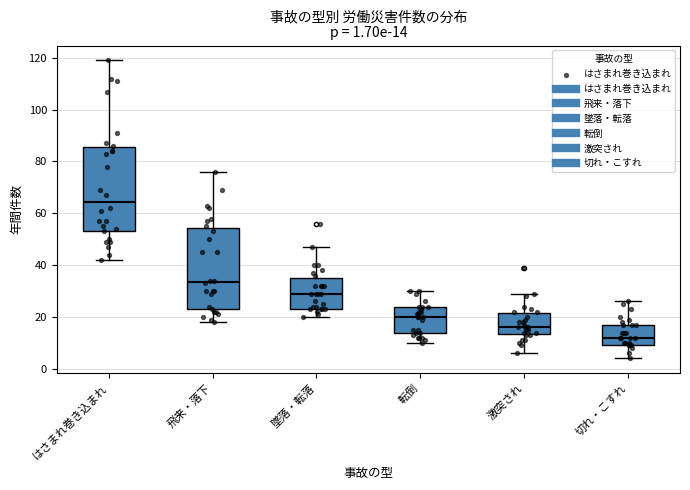

Which box has the lowest median line?

切れ・こすれ